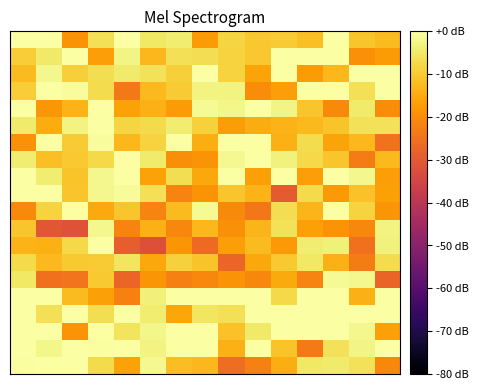

What is the smallest value displayed?

-31.9